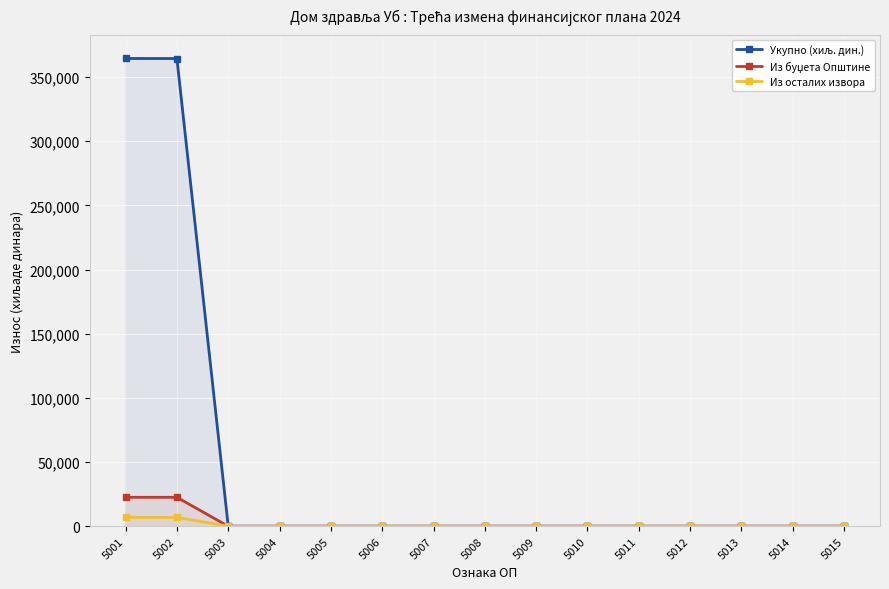

Is it true that Укупно (хиљ. дин.) equals -245184 at 5005?

False